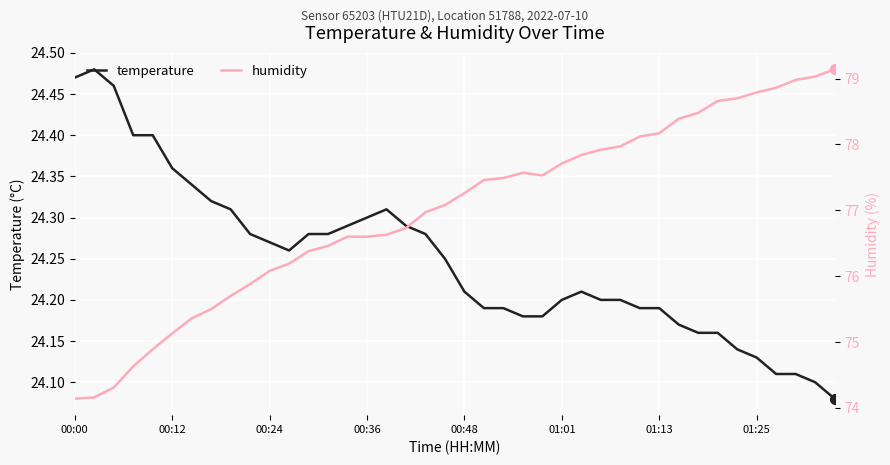

Which series contains the highest Y value?

humidity